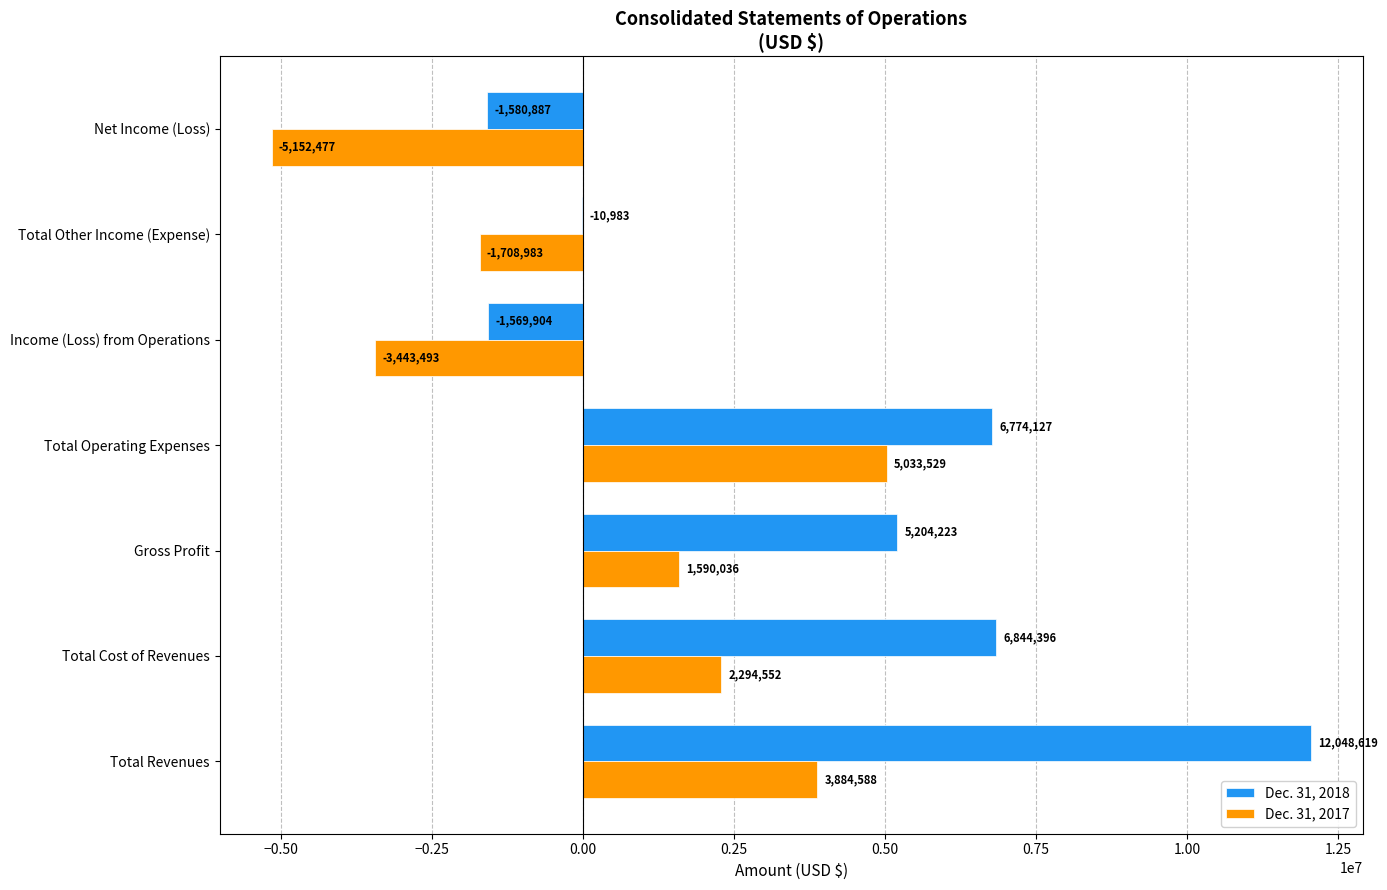

Where is Dec. 31, 2018 nearest to the value 5233866?

Gross Profit